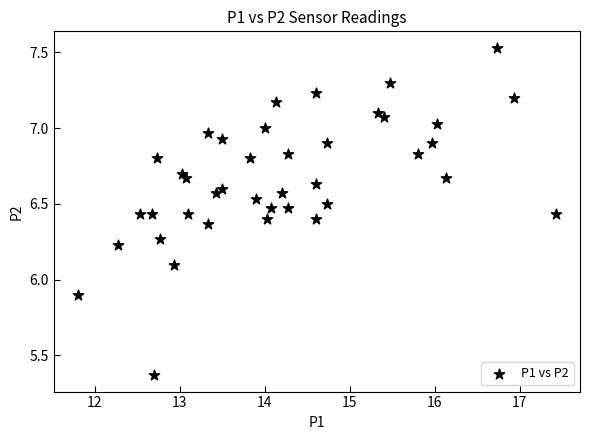

What is the range of X values (max minus min)?

5.6